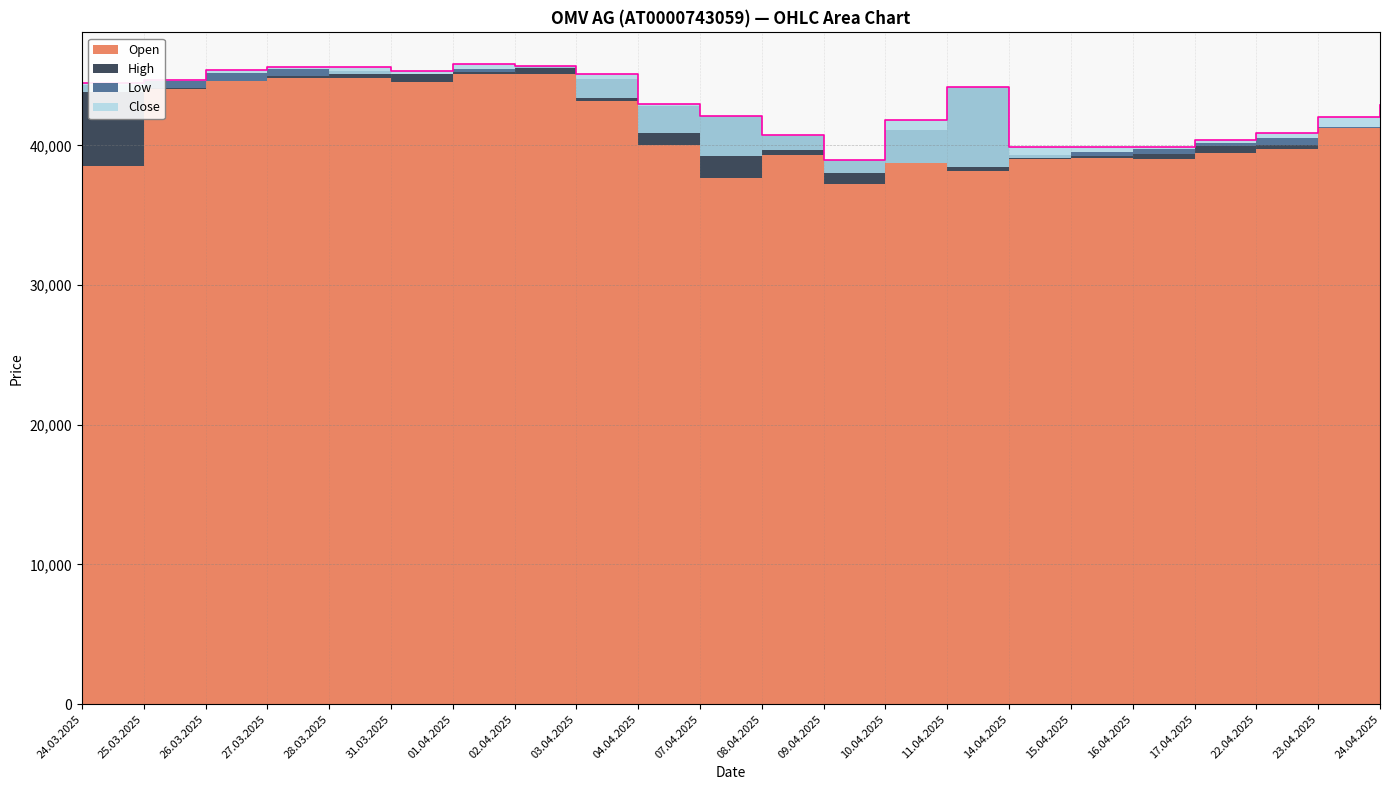

Is the value of Low at 31.03.2025 greater than the value of High at 09.04.2025?

Yes